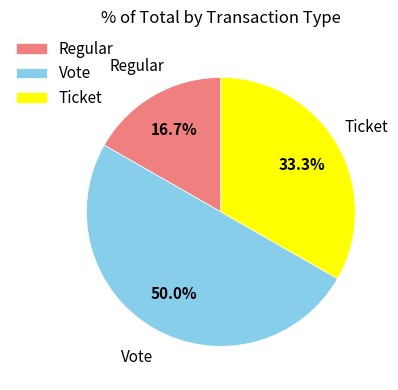

What percentage is the Vote slice, to the nearest percent?

50%